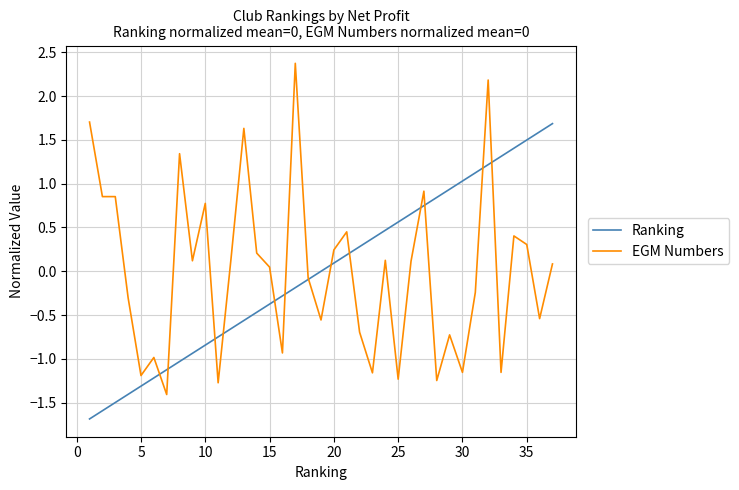

What is the minimum value for EGM Numbers?

-1.4